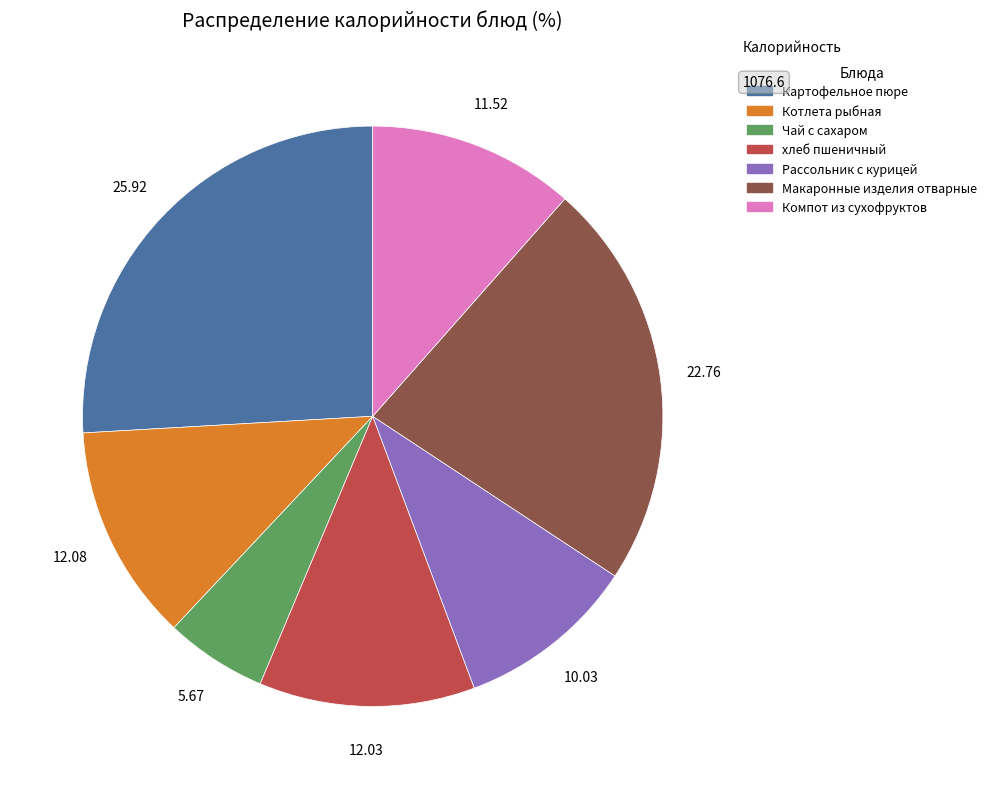

What is the ratio of the value at Чай с сахаром to the value at хлеб пшеничный?

0.5